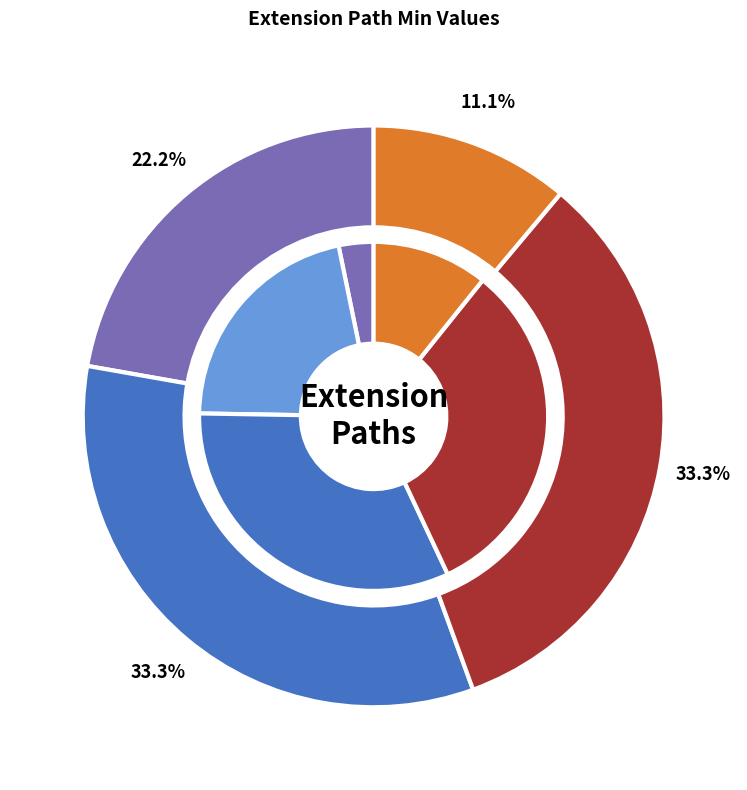

True or false: Extension.extension:longitude.url accounts for 11% of the total.

True